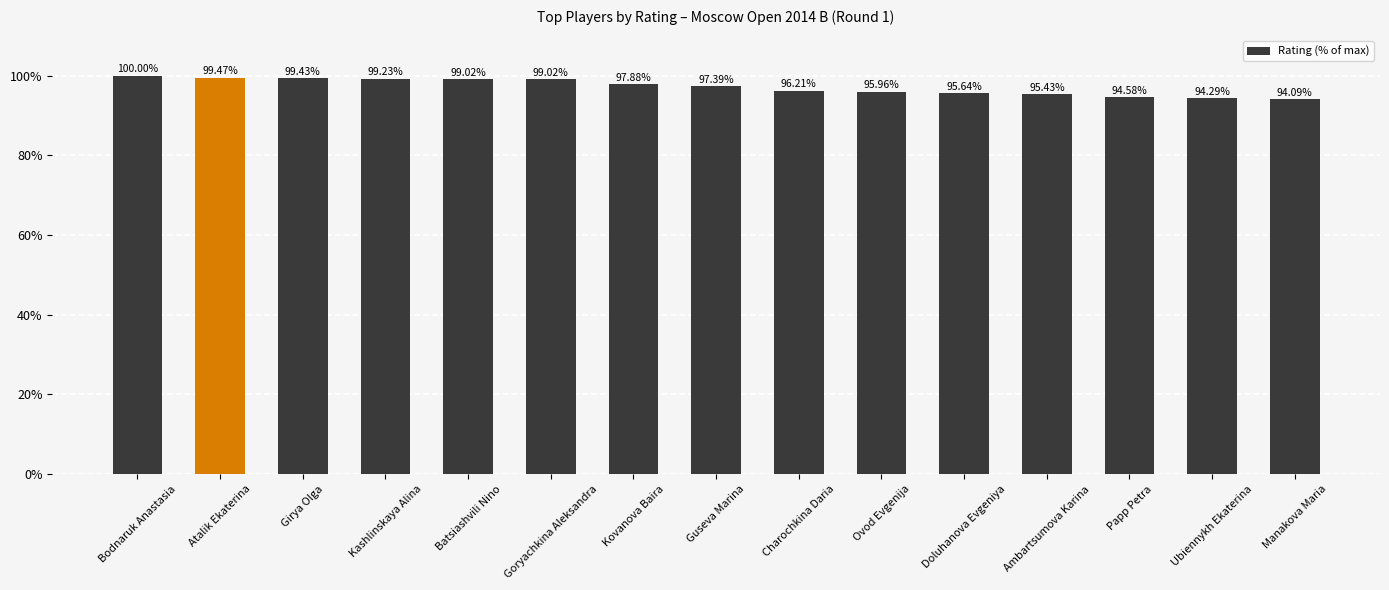

Are the bars horizontal?

No